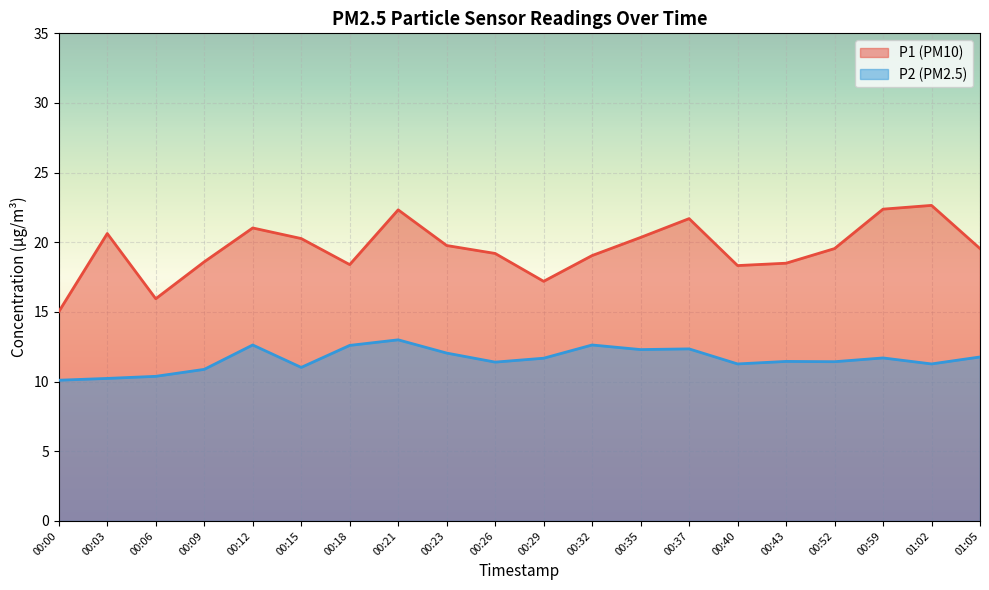

List the labels in order of P2 value, smallest first.

00:00, 00:03, 00:06, 00:09, 00:15, 00:40, 01:02, 00:26, 00:52, 00:43, 00:29, 00:59, 01:05, 00:23, 00:35, 00:37, 00:18, 00:12, 00:32, 00:21